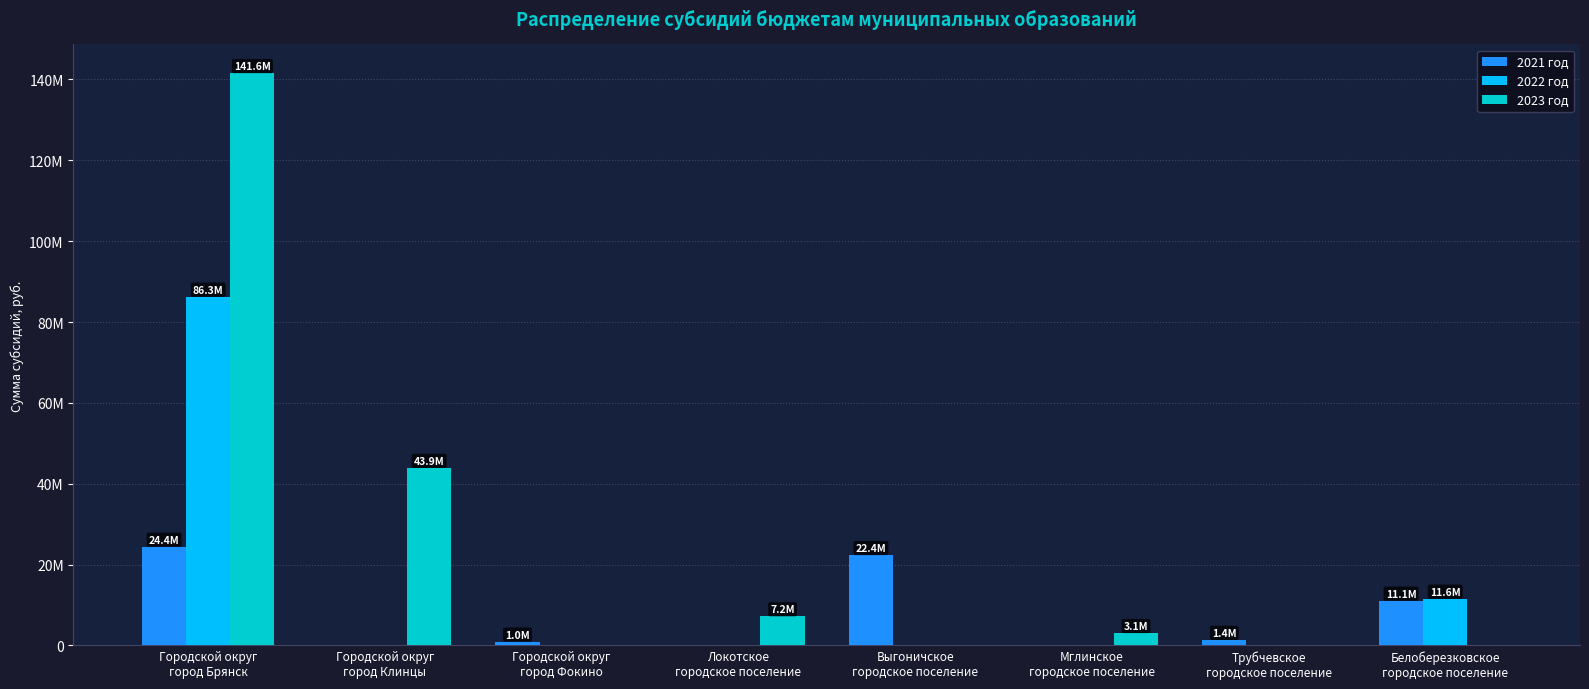

What are all the series names shown in the legend?

2021 год, 2022 год, 2023 год